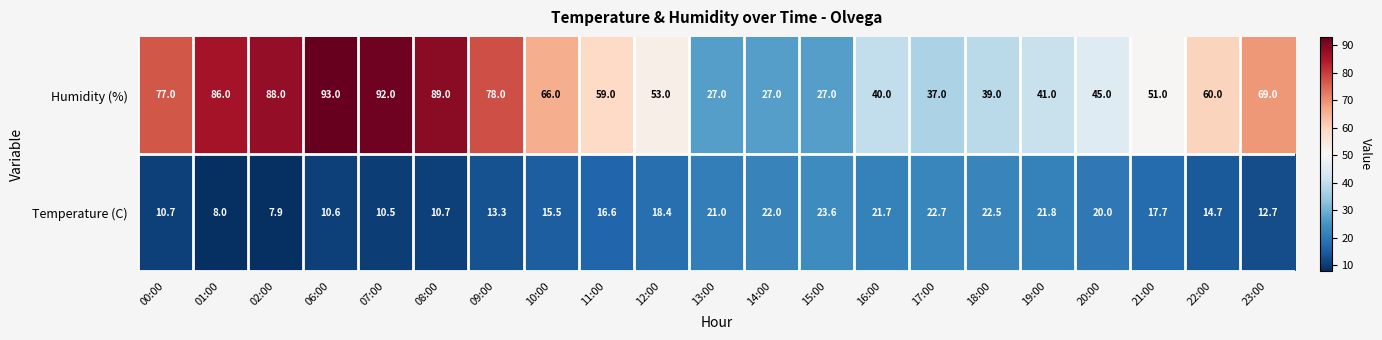

What is the difference between the highest and lowest values at 02:00?

80.1